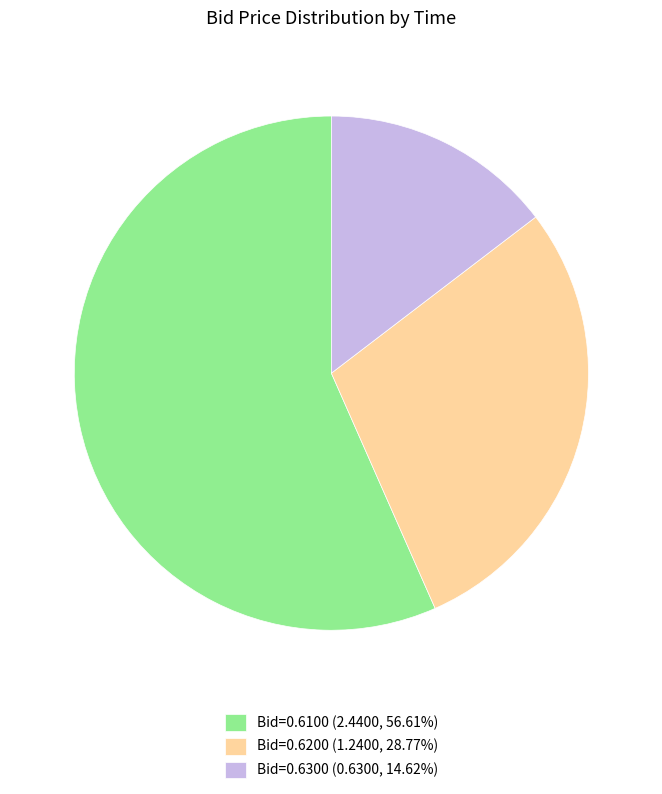

Does Bid=0.6200 (1.2400, 28.77%) represent more than half of the total?

No